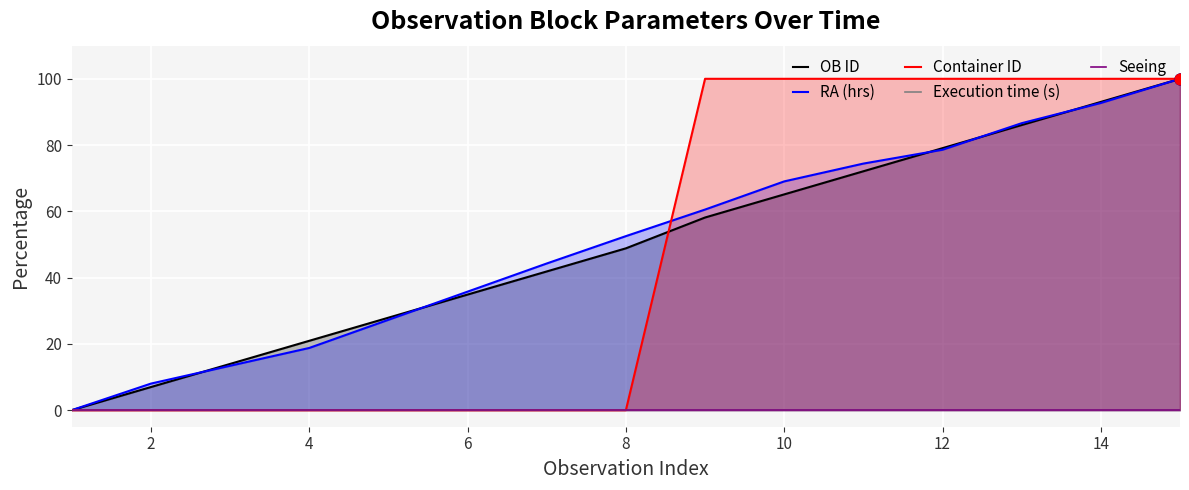

At how many categories does at least one series exceed 66?

7